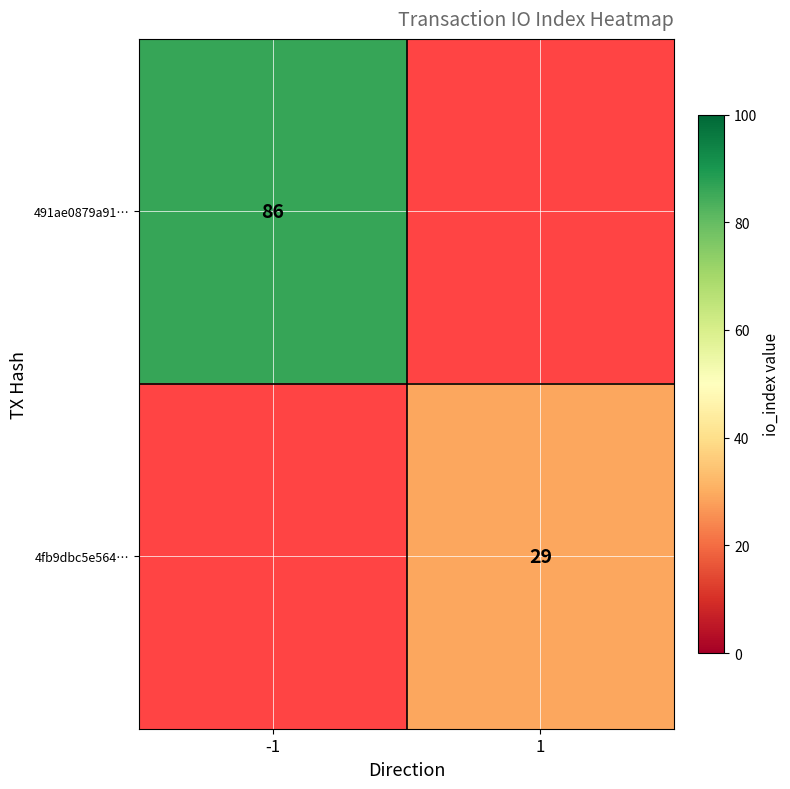

Which category has the highest value across all series?

-1